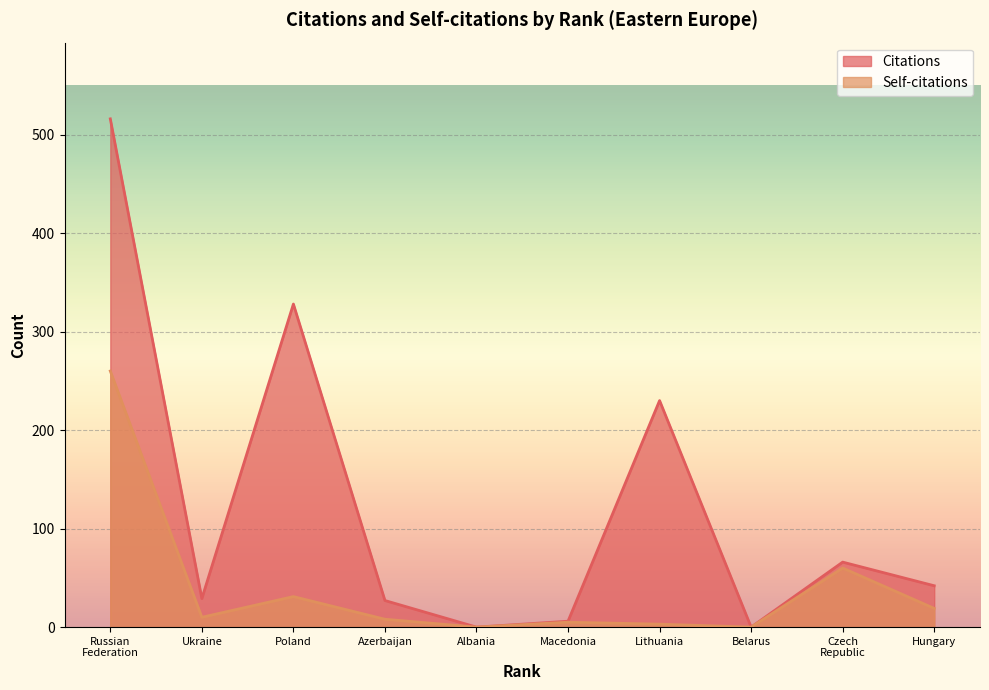

At which label is Citations closest to 258?

Lithuania